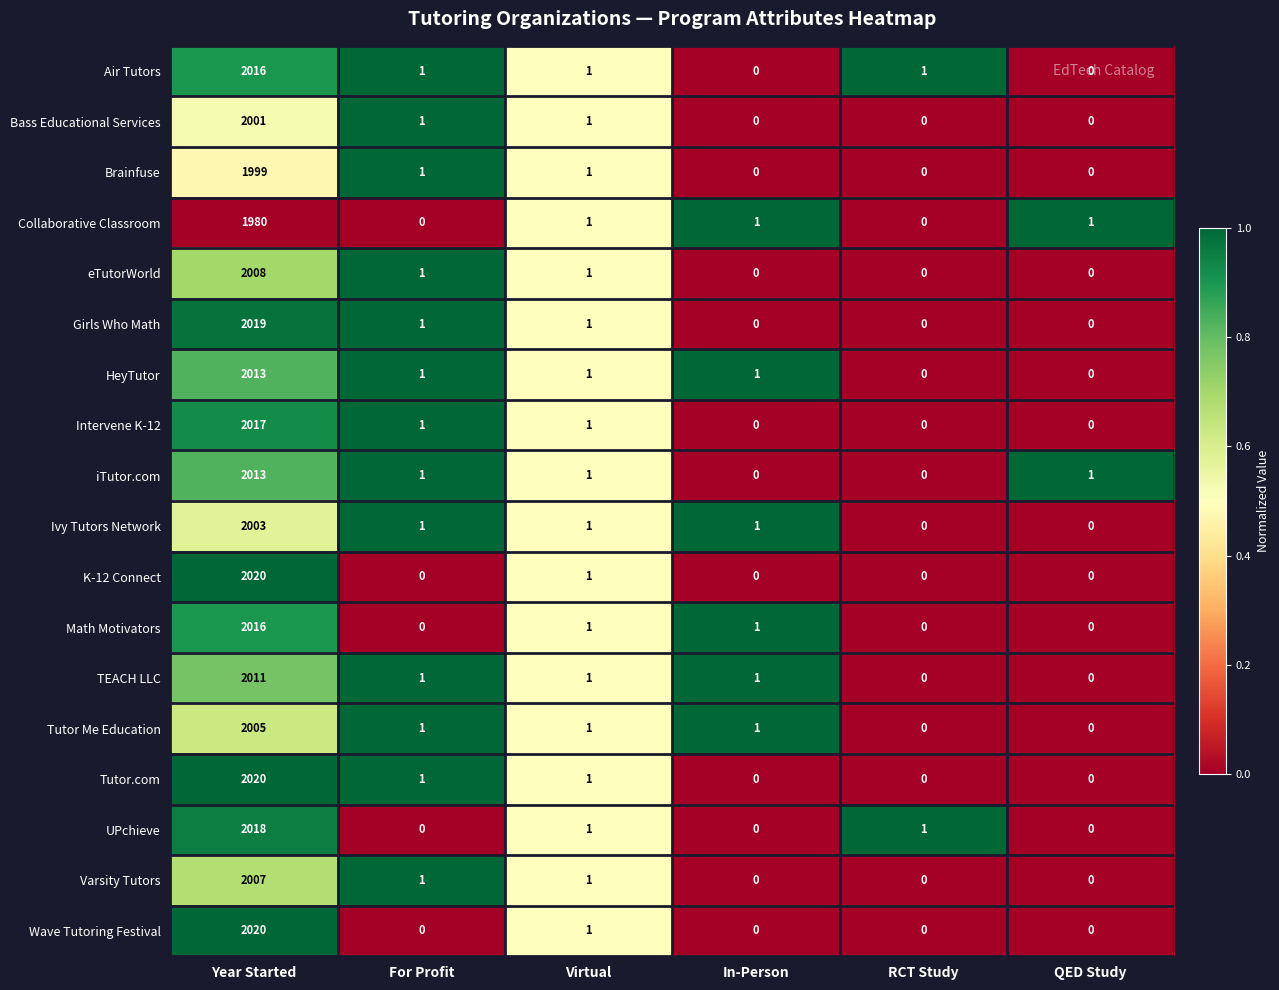

What is the spread (max minus min) of values at Year Started?

40